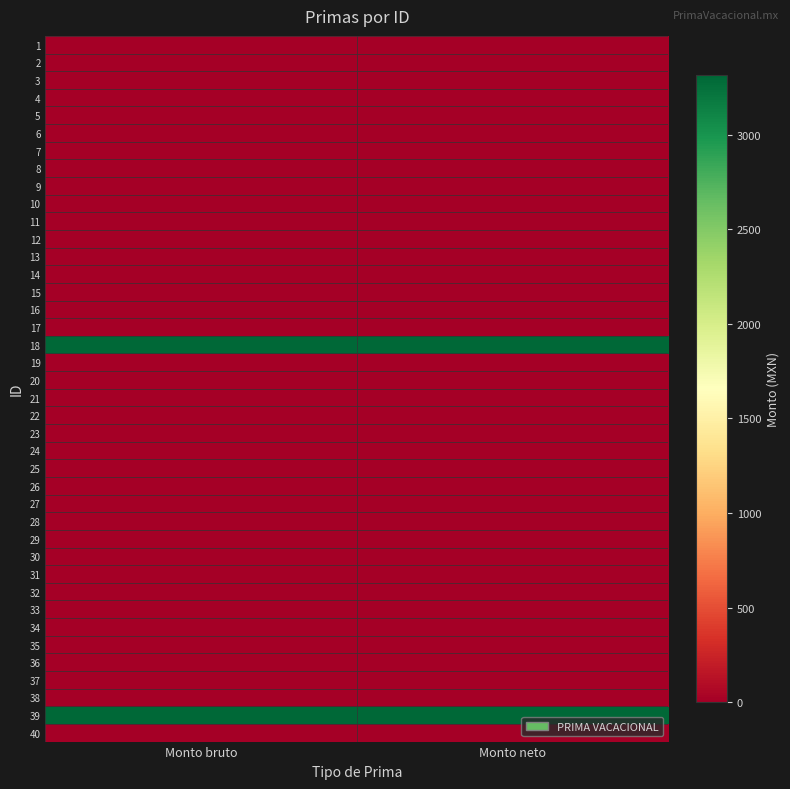

Reading right to left, what are all the values shown in this chart?

1: Monto neto=0.0	Monto bruto=0.0
2: Monto neto=0.0	Monto bruto=0.0
3: Monto neto=0.0	Monto bruto=0.0
4: Monto neto=0.0	Monto bruto=0.0
5: Monto neto=0.0	Monto bruto=0.0
6: Monto neto=0.0	Monto bruto=0.0
7: Monto neto=0.0	Monto bruto=0.0
8: Monto neto=0.0	Monto bruto=0.0
9: Monto neto=0.0	Monto bruto=0.0
10: Monto neto=0.0	Monto bruto=0.0
11: Monto neto=0.0	Monto bruto=0.0
12: Monto neto=0.0	Monto bruto=0.0
13: Monto neto=0.0	Monto bruto=0.0
14: Monto neto=0.0	Monto bruto=0.0
15: Monto neto=0.0	Monto bruto=0.0
16: Monto neto=0.0	Monto bruto=0.0
17: Monto neto=0.0	Monto bruto=0.0
18: Monto neto=3313.9	Monto bruto=3313.9
19: Monto neto=0.0	Monto bruto=0.0
20: Monto neto=0.0	Monto bruto=0.0
21: Monto neto=0.0	Monto bruto=0.0
22: Monto neto=0.0	Monto bruto=0.0
23: Monto neto=0.0	Monto bruto=0.0
24: Monto neto=0.0	Monto bruto=0.0
25: Monto neto=0.0	Monto bruto=0.0
26: Monto neto=0.0	Monto bruto=0.0
27: Monto neto=0.0	Monto bruto=0.0
28: Monto neto=0.0	Monto bruto=0.0
29: Monto neto=0.0	Monto bruto=0.0
30: Monto neto=0.0	Monto bruto=0.0
31: Monto neto=0.0	Monto bruto=0.0
32: Monto neto=0.0	Monto bruto=0.0
33: Monto neto=0.0	Monto bruto=0.0
34: Monto neto=0.0	Monto bruto=0.0
35: Monto neto=0.0	Monto bruto=0.0
36: Monto neto=0.0	Monto bruto=0.0
37: Monto neto=0.0	Monto bruto=0.0
38: Monto neto=0.0	Monto bruto=0.0
39: Monto neto=3313.9	Monto bruto=3313.9
40: Monto neto=0.0	Monto bruto=0.0